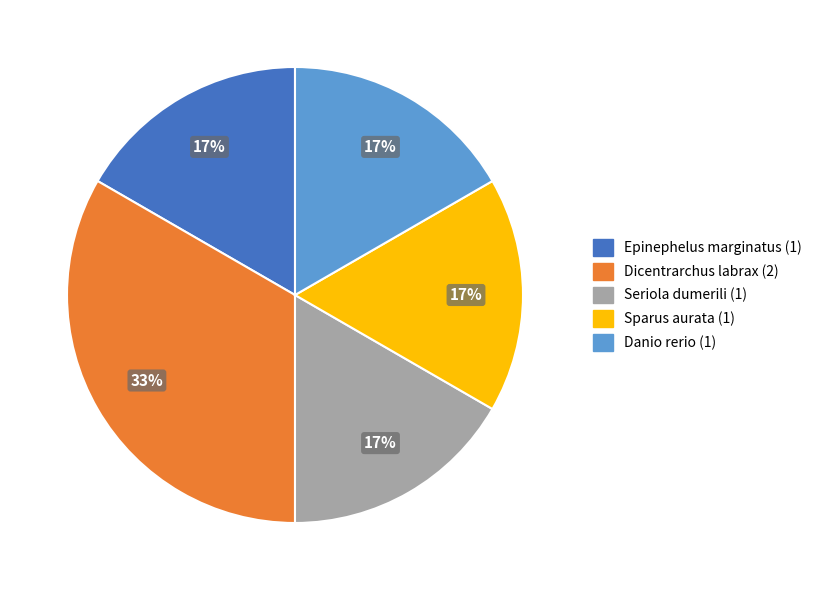

Count the number of slices in the pie.

5